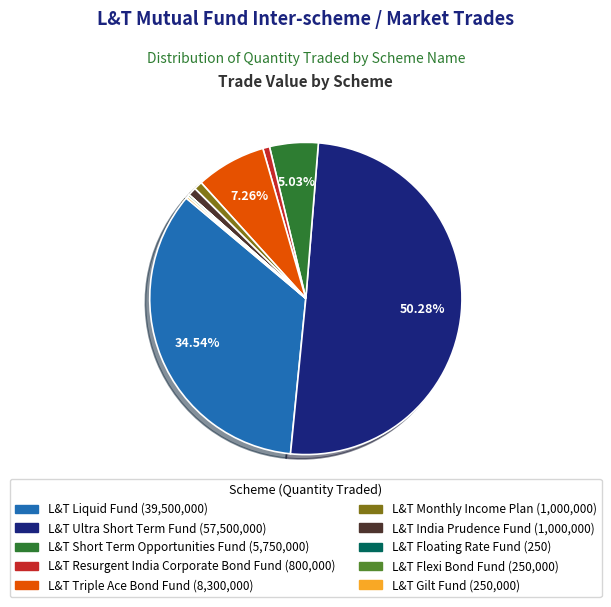

What is the majority slice?

L&T Ultra Short Term Fund